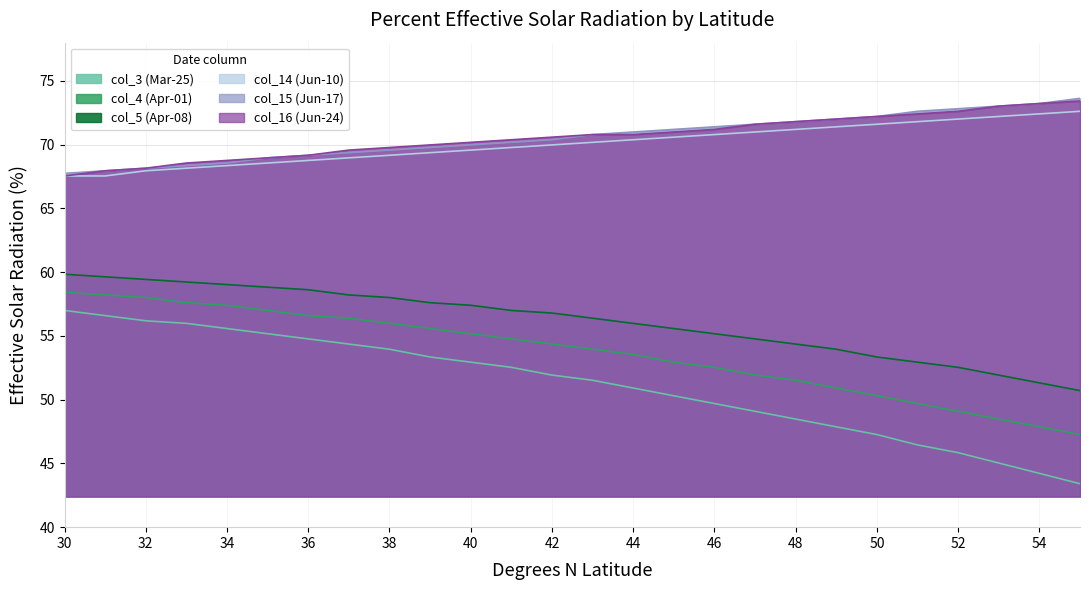

How many data points in col_3 (Mar-25) are less than 51?

12